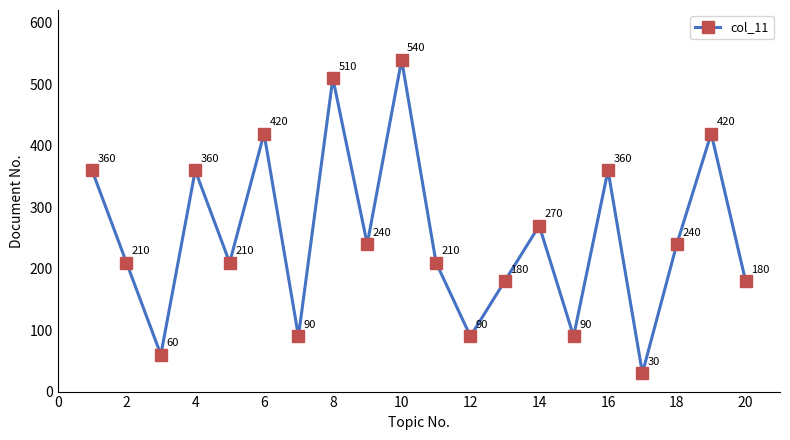

What is the value of the 14th point from the left?

270